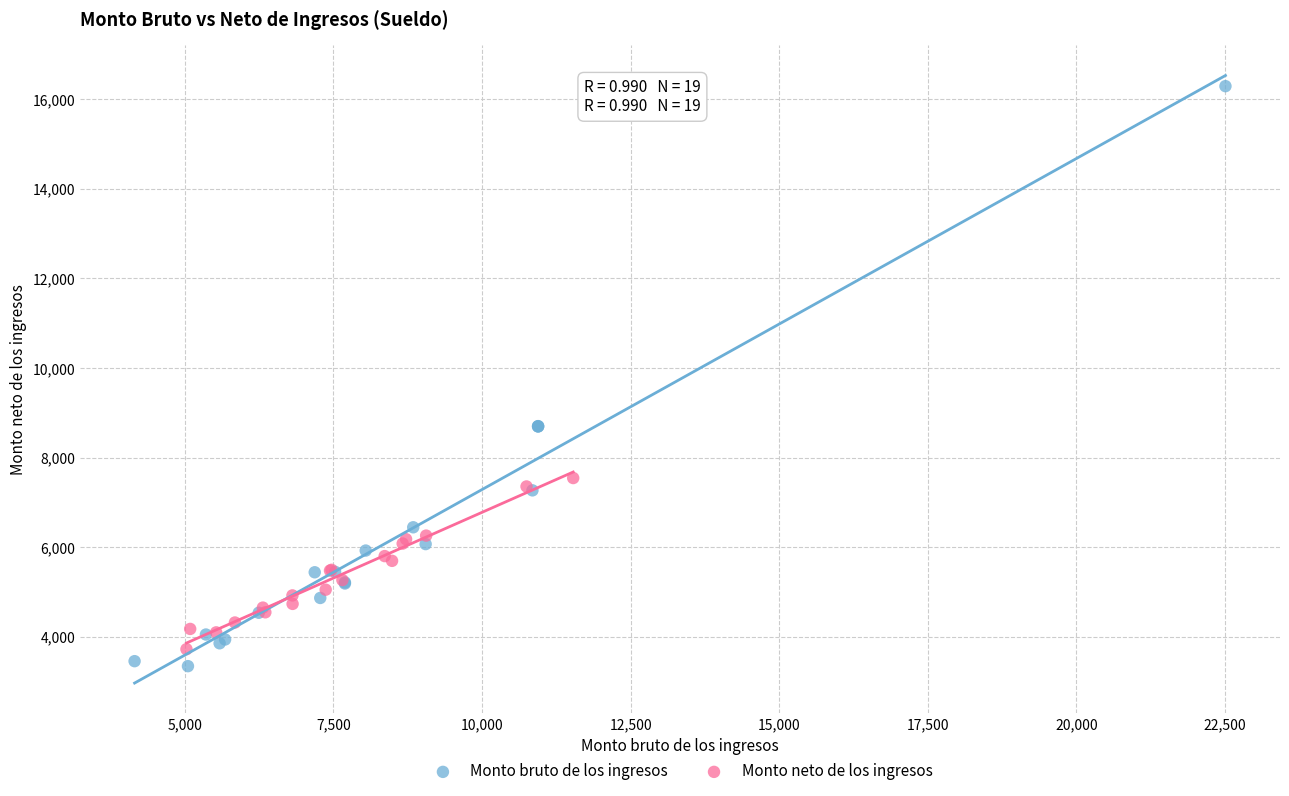

What are all the series names shown in the legend?

Monto bruto de los ingresos, Monto neto de los ingresos